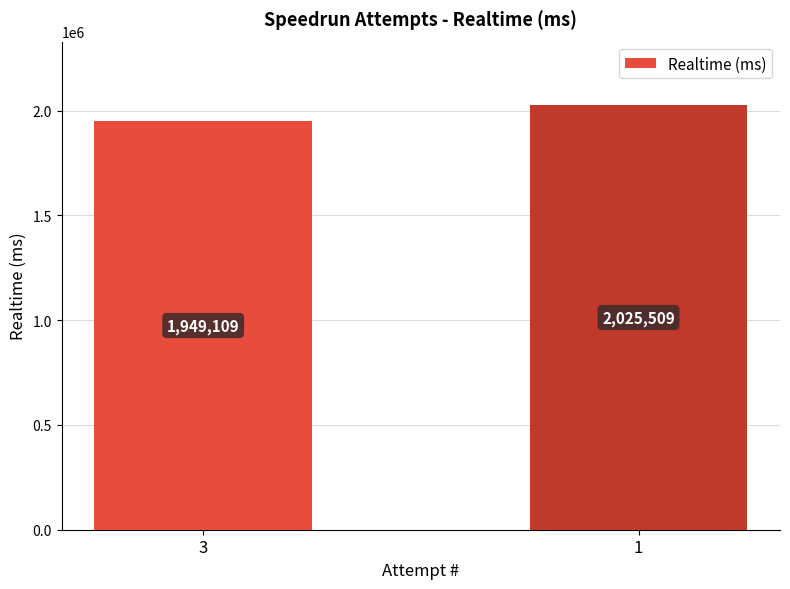

What is the difference between the values at 1 and 3?

76400